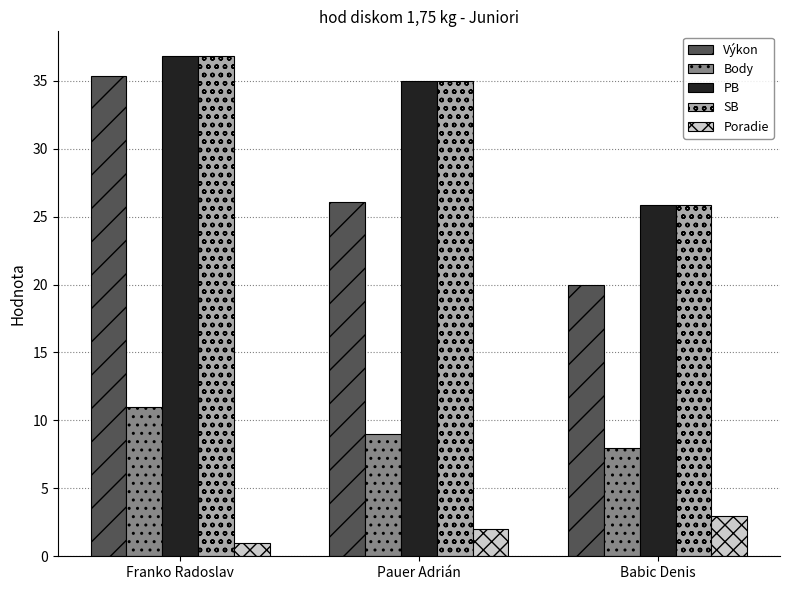

What is the average value of the Výkon series?

27.1